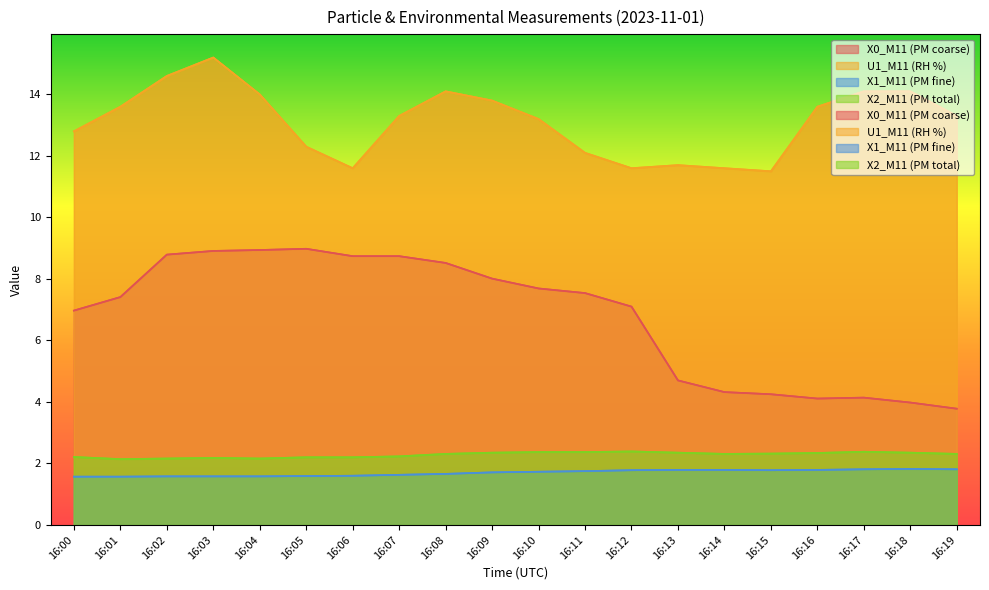

What is the difference between the X0_M11 (PM coarse) values at 16:09 and 16:11?

0.5